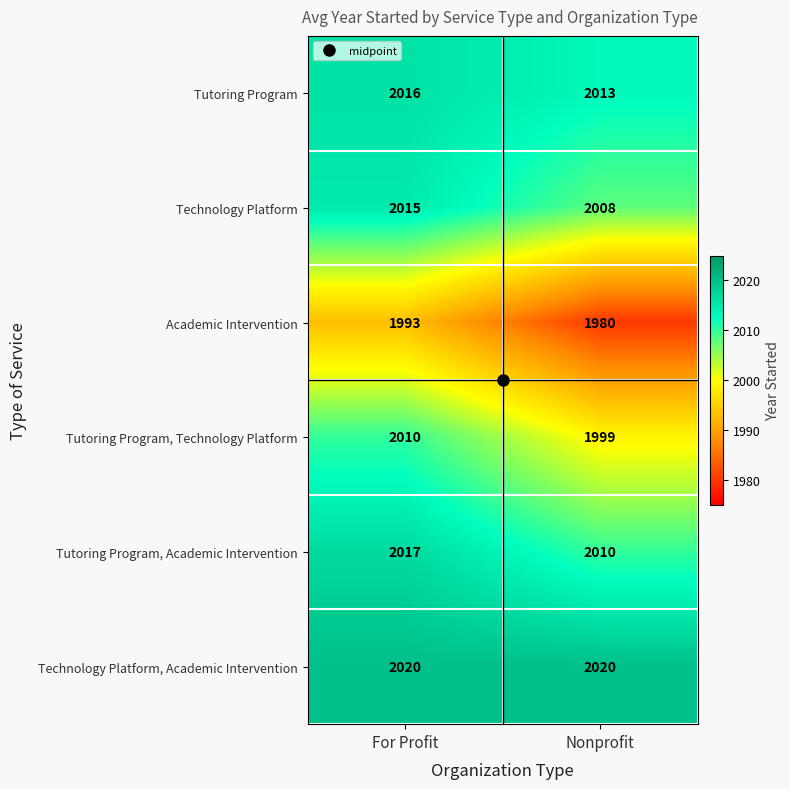

True or false: Tutoring Program has a value of 695 at For Profit.

False